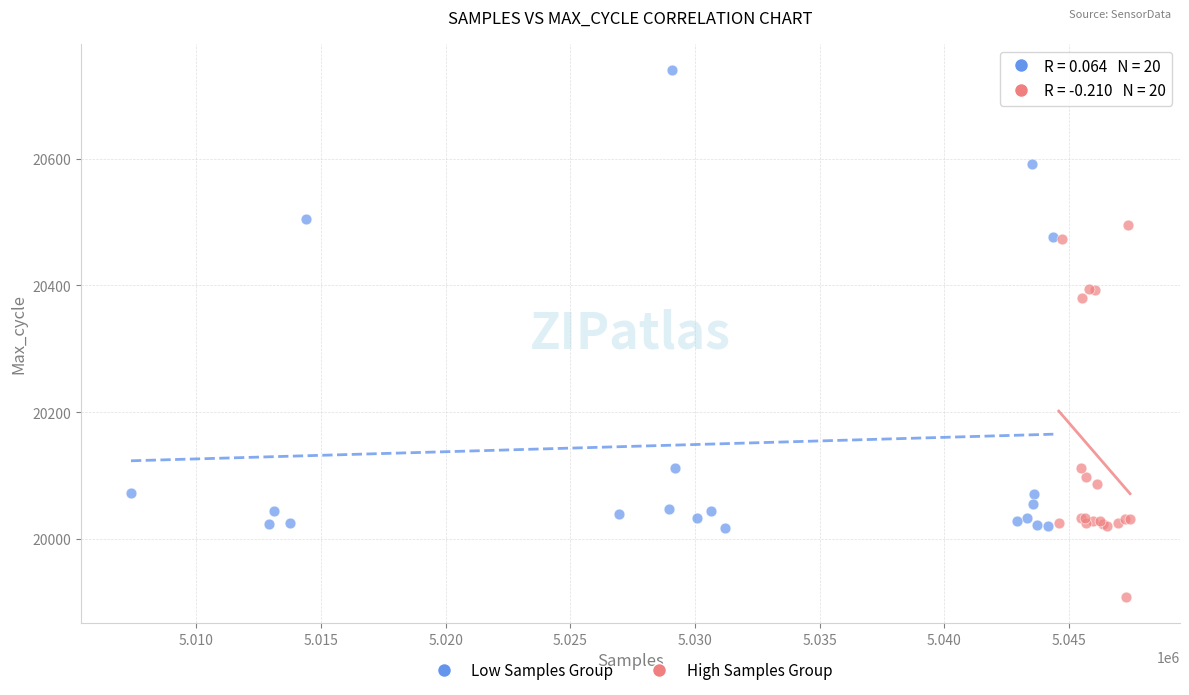

Which series contains the lowest Y value?

High Samples Group